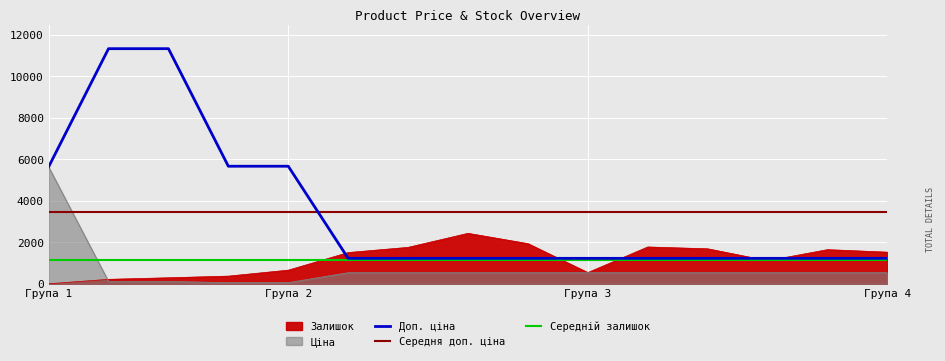

Rank the series by their average value, from lowest to highest.

Ціна, Залишок, Доп. ціна